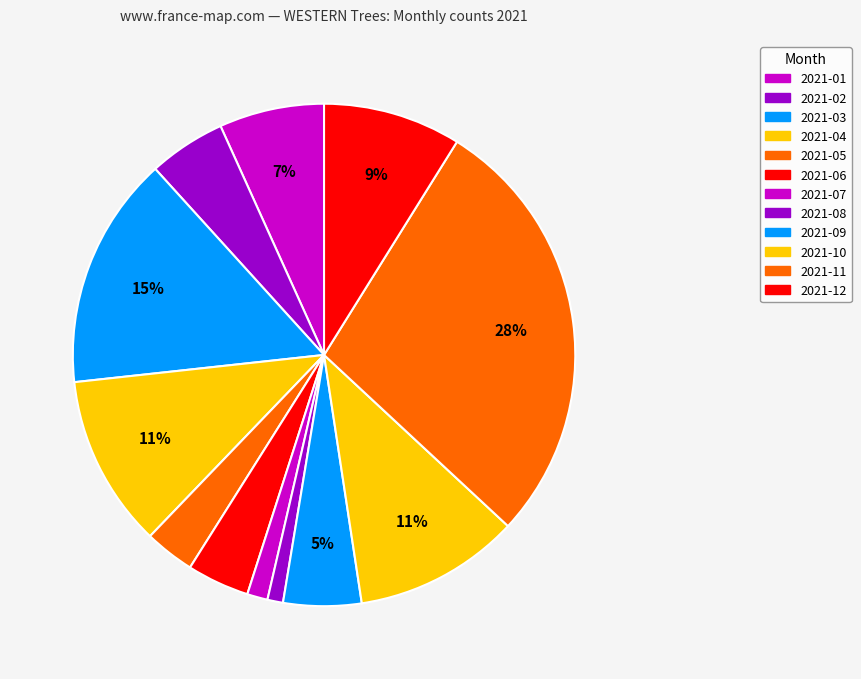

Which category has the biggest portion of the pie?

2021-11